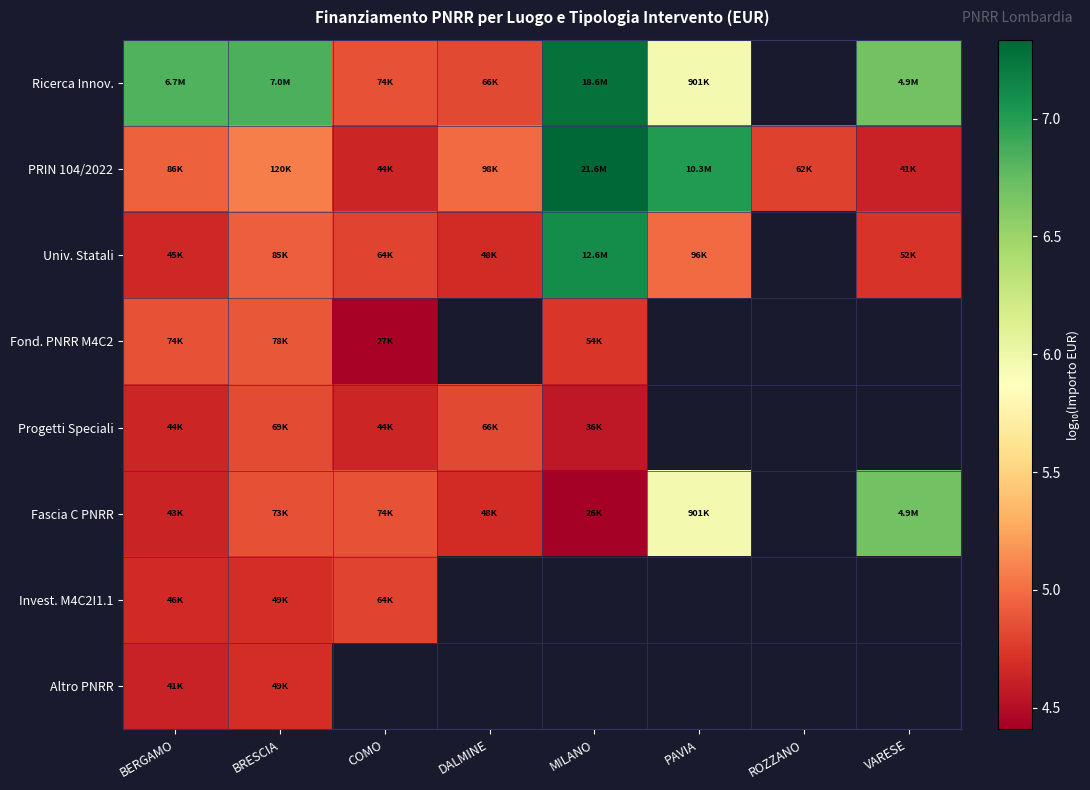

At how many categories does at least one series exceed 4?

8